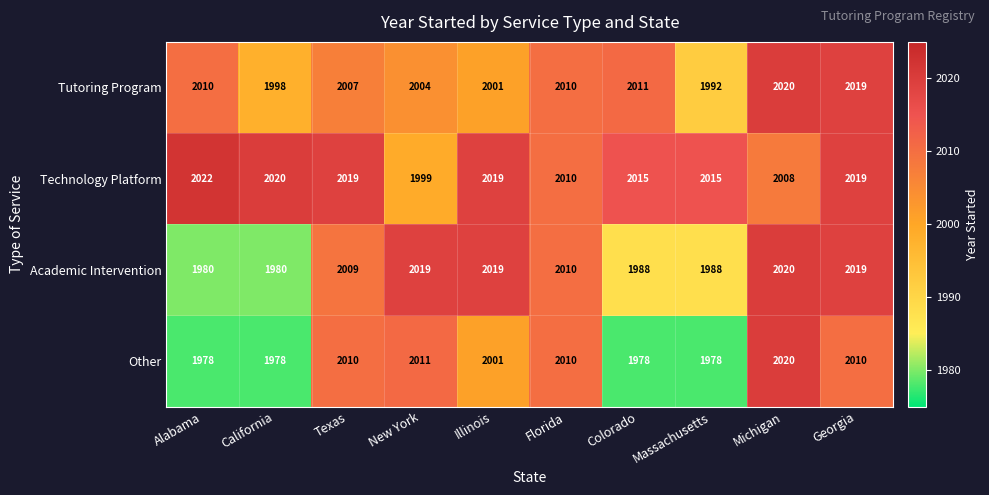

List the series in order of their overall mean, highest first.

Technology Platform, Tutoring Program, Academic Intervention, Other